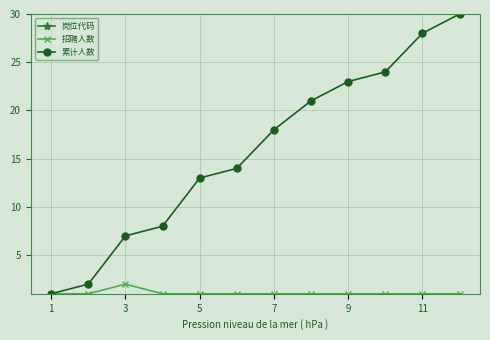

What is the difference between the maximum and second lowest values in the 岗位代码 series?

10